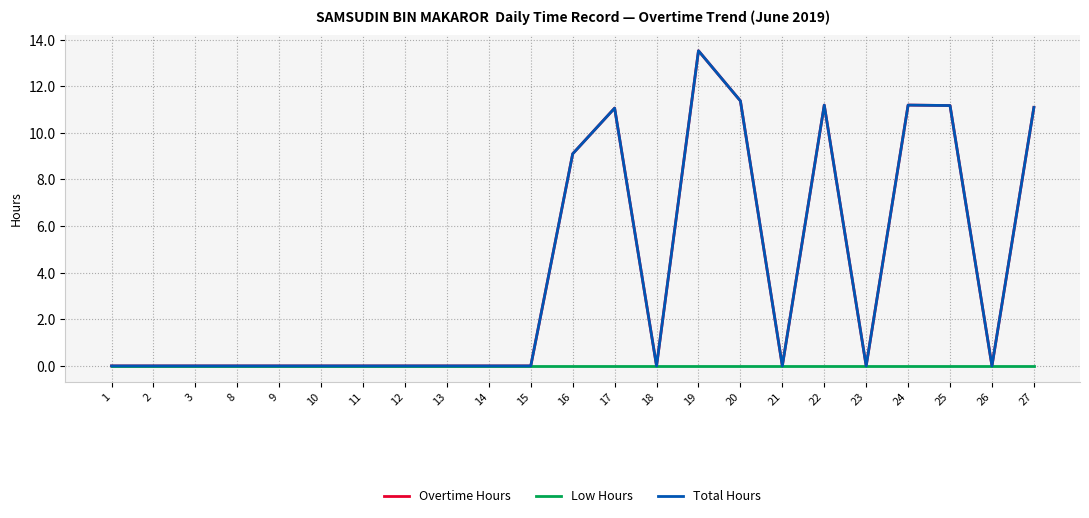

What is the sum of the Overtime Hours values at 26 and 19?

13.5